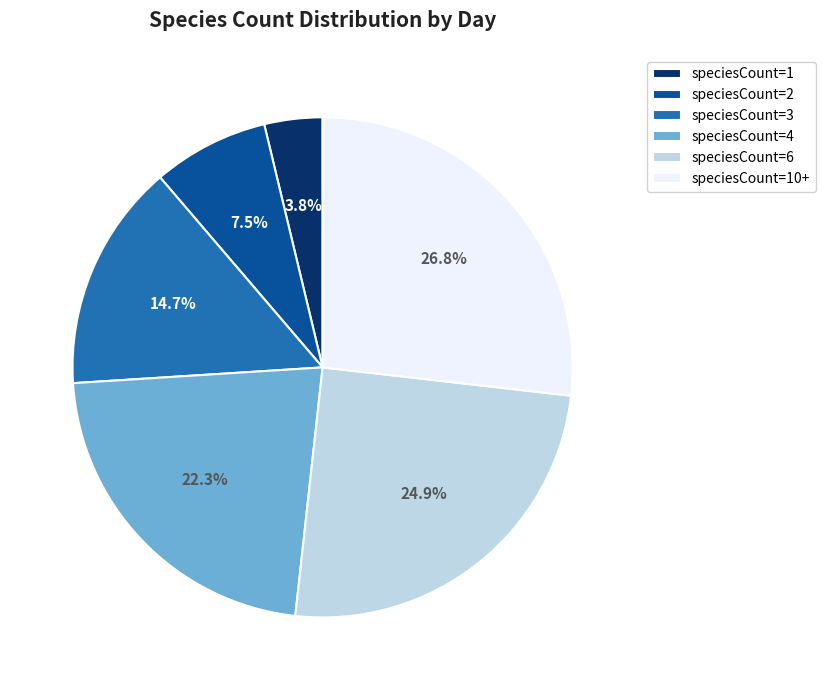

Between speciesCount=1 and speciesCount=4, which is larger?

speciesCount=4